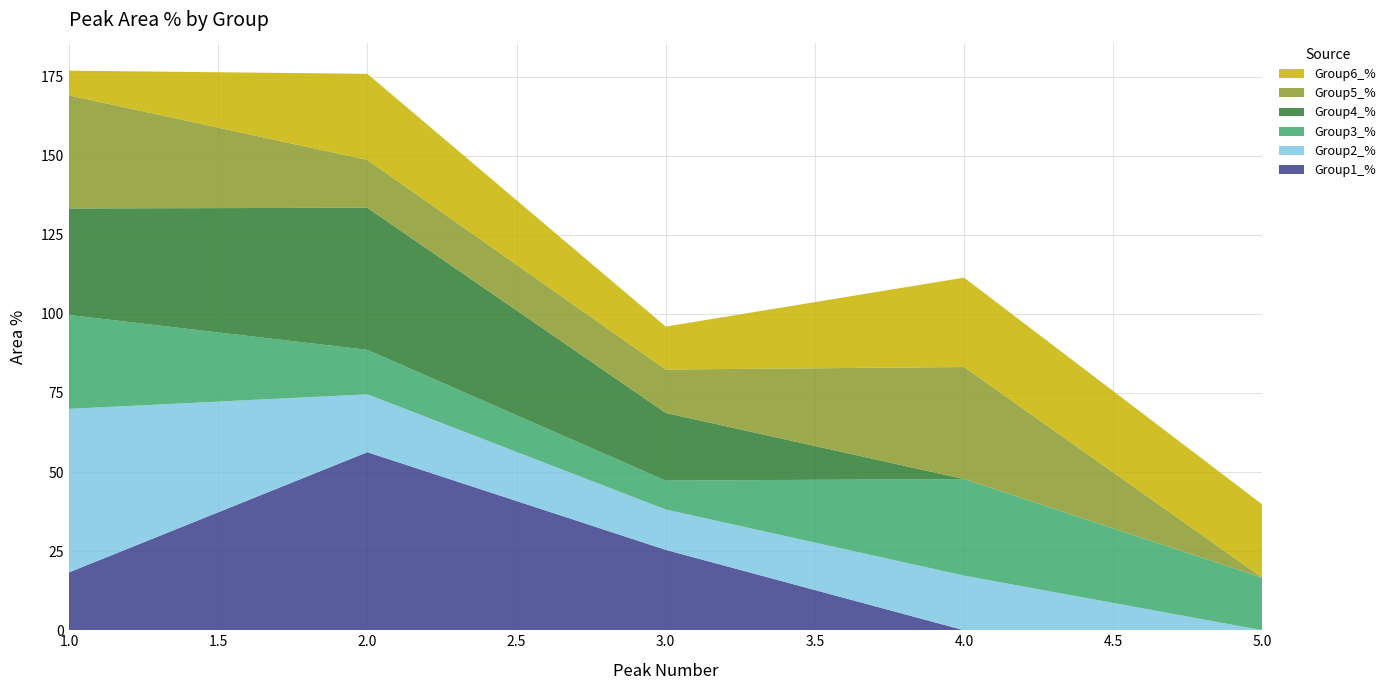

Reading right to left, list all the values displayed in this chart.

Group1_%: 5=0.0	4=0.0	3=25.4	2=56.3	1=18.3
Group2_%: 5=0.0	4=17.3	3=12.8	2=18.3	1=51.7
Group3_%: 5=16.6	4=30.5	3=9.1	2=14.1	1=29.7
Group4_%: 5=0.0	4=0.0	3=21.4	2=44.9	1=33.7
Group5_%: 5=0.0	4=35.4	3=13.7	2=15.1	1=35.8
Group6_%: 5=23.1	4=28.3	3=13.6	2=27.2	1=7.8